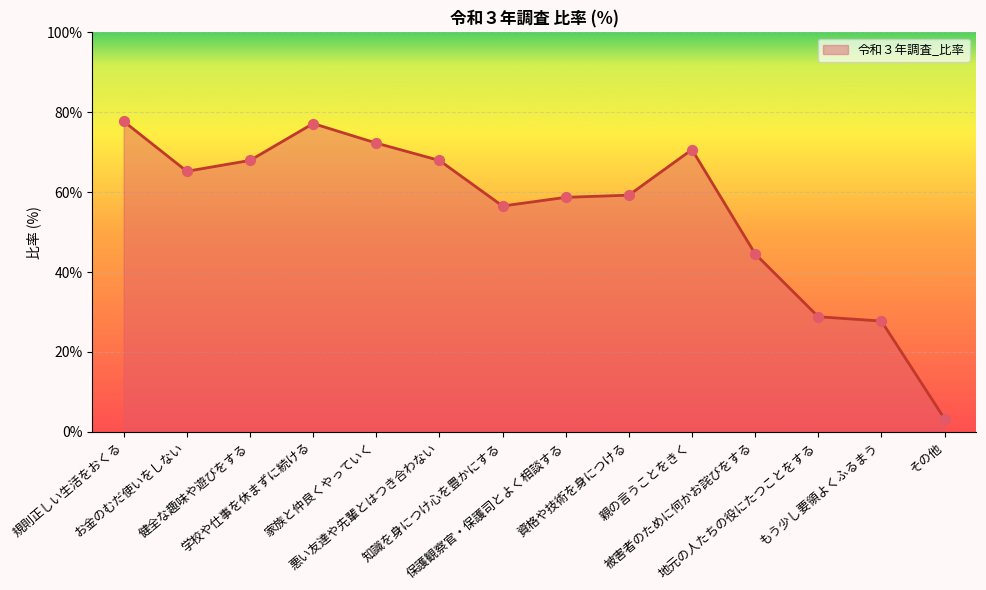

Which series has the largest total across all categories?

令和３年調査_比率_line